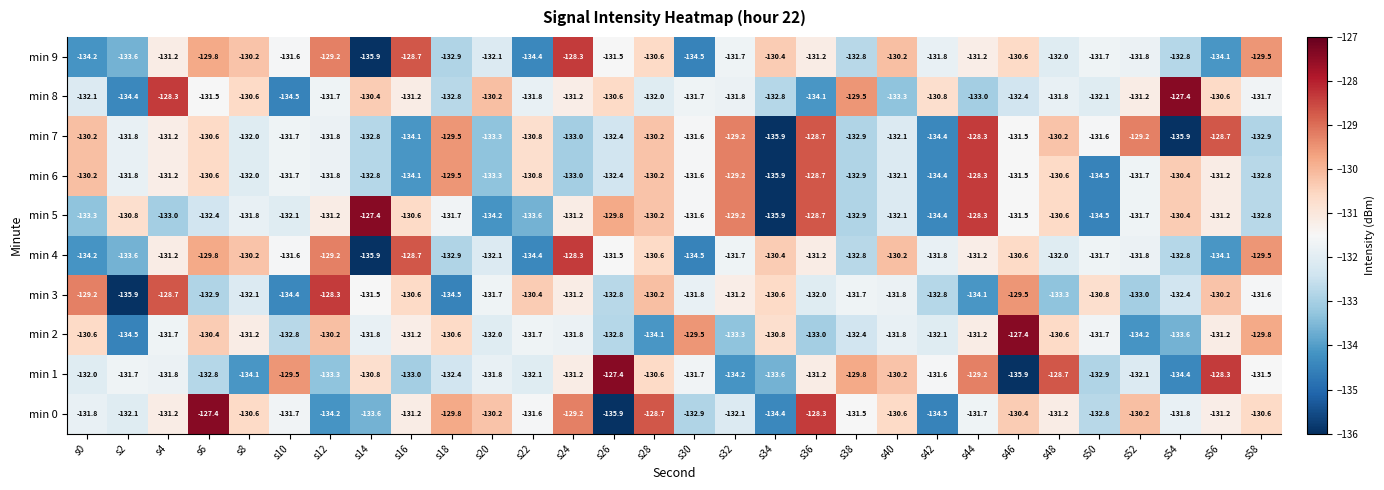

Read the min 4 value at s6.

-129.8